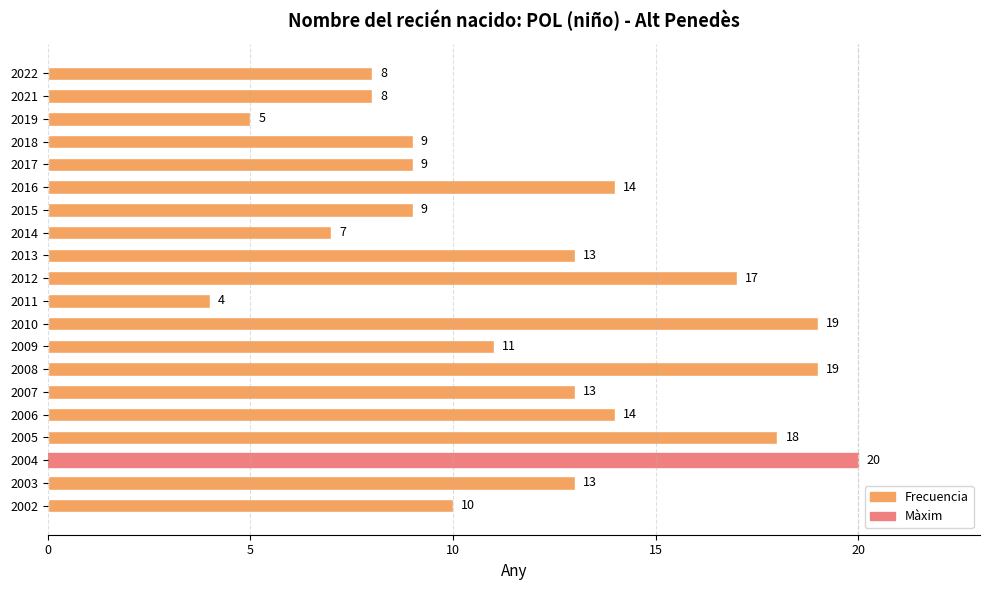

How many data points are less than 13?

10